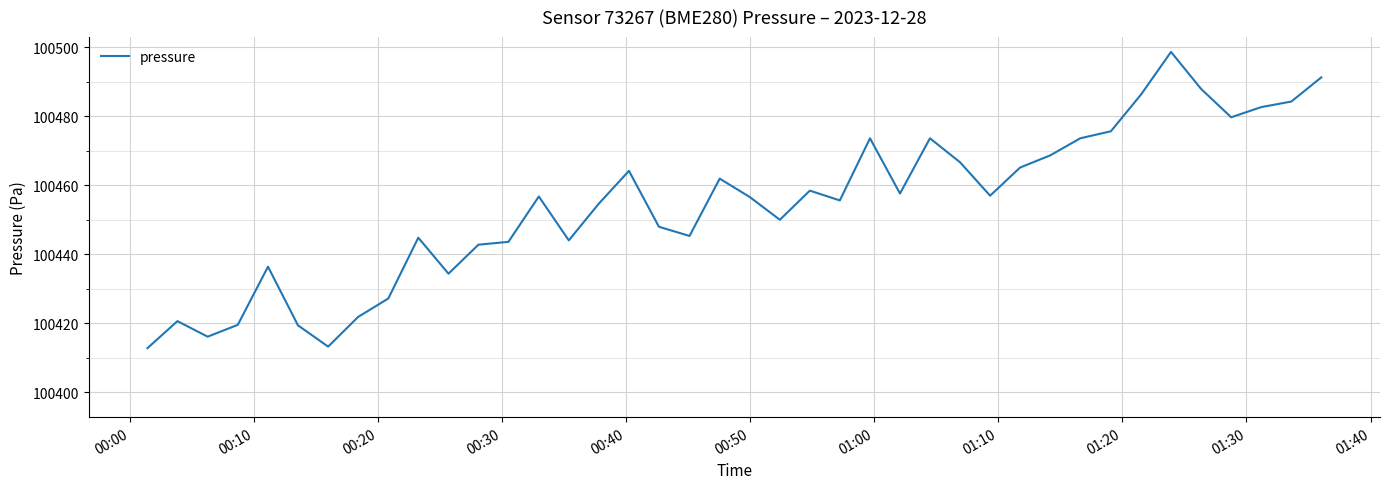

What is the difference between the maximum and minimum values?

85.8